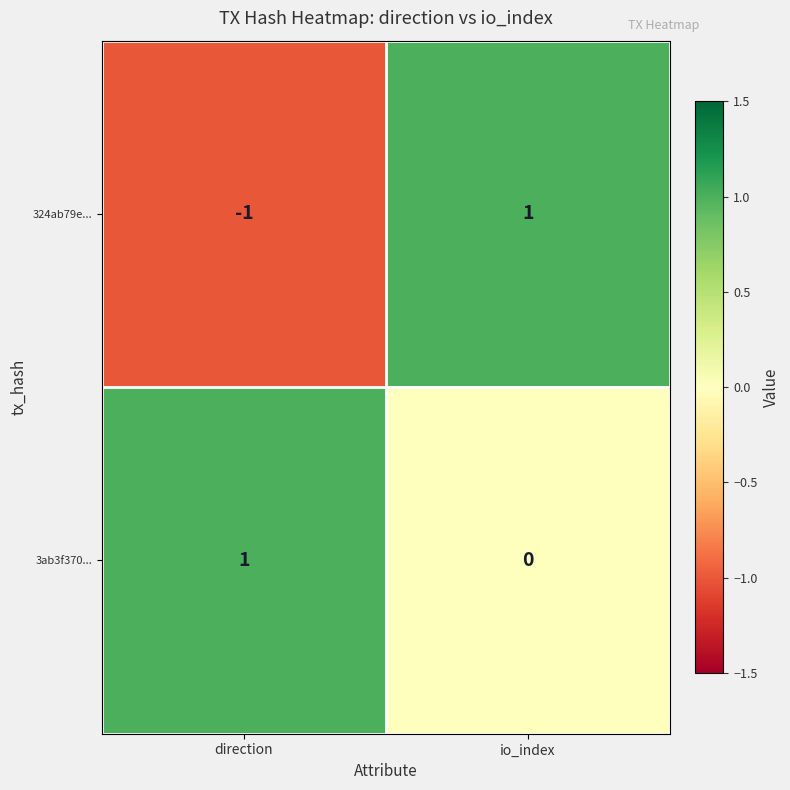

Rank the series by their average value, from lowest to highest.

324ab79e..., 3ab3f370...